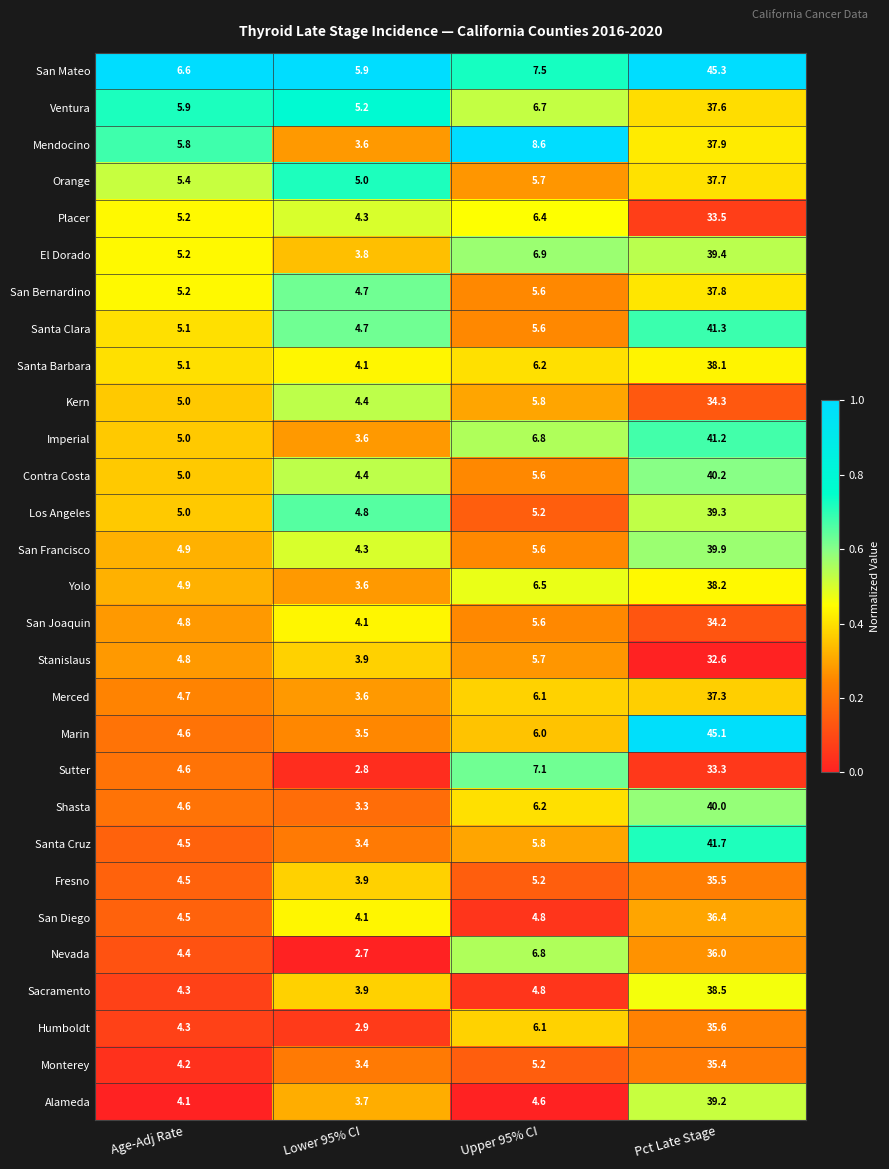

Count the number of data series in this chart.

29